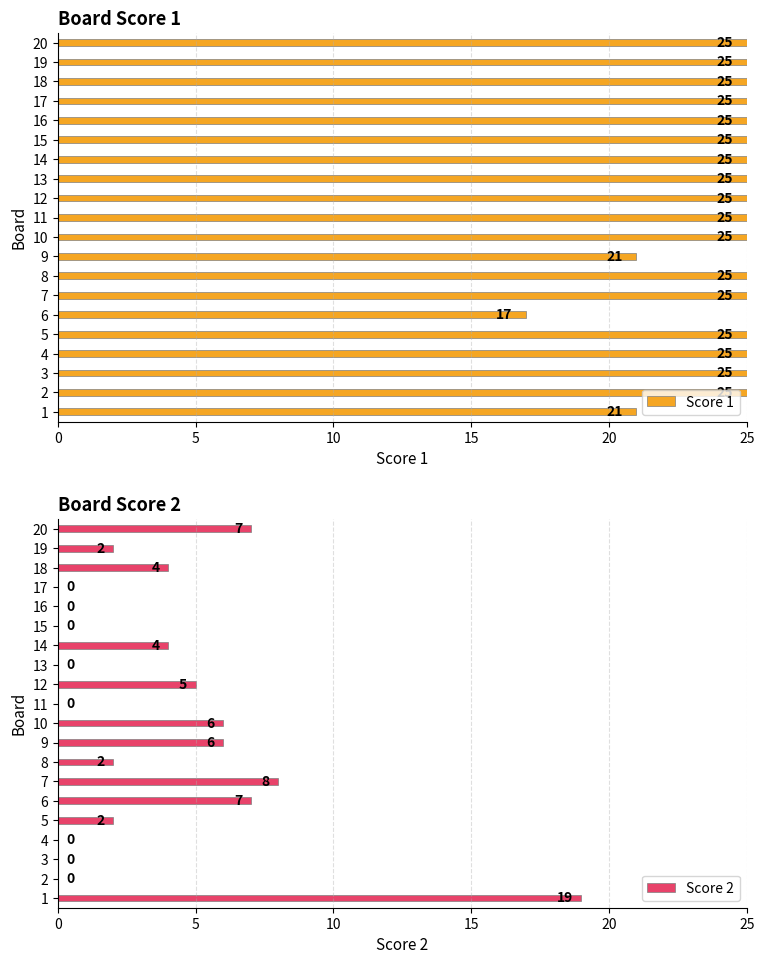

Reading right to left, list all the values displayed in this chart.

Score 1: 25	25	25	25	25	25	25	25	25	25	25	21	25	25	17	25	25	25	25	21
Score 2: 7	2	4	0	0	0	4	0	5	0	6	6	2	8	7	2	0	0	0	19